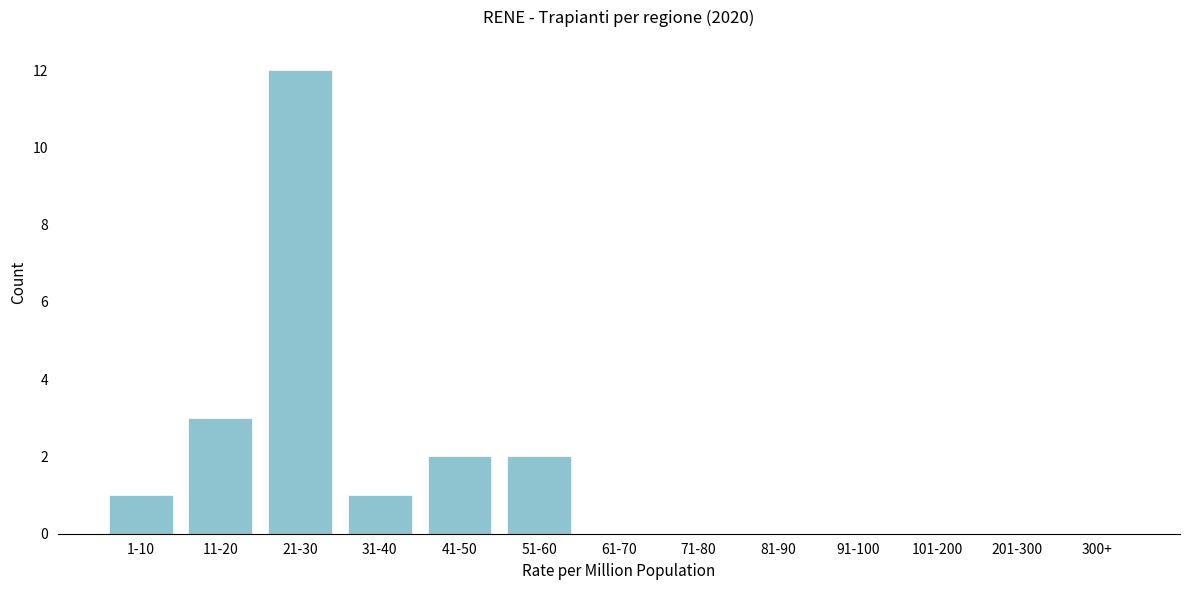

Reading right to left, what are all the values shown in this chart?

300+=0	201-300=0	101-200=0	91-100=0	81-90=0	71-80=0	61-70=0	51-60=2	41-50=2	31-40=1	21-30=12	11-20=3	1-10=1